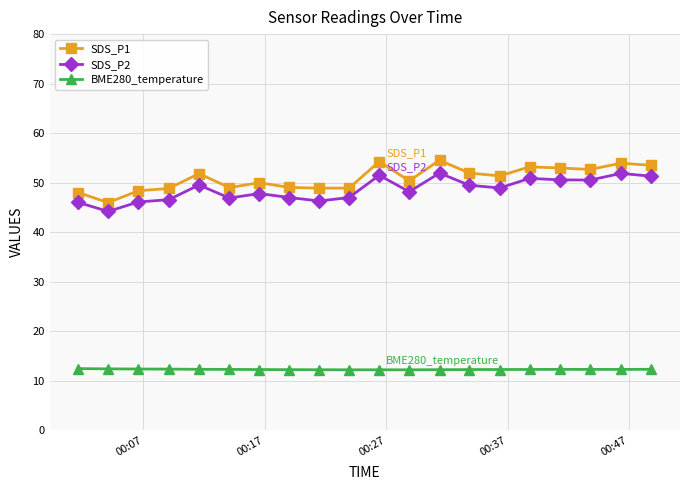

In SDS_P1, how many points are higher than both neighbors (excluding endpoints)?

6